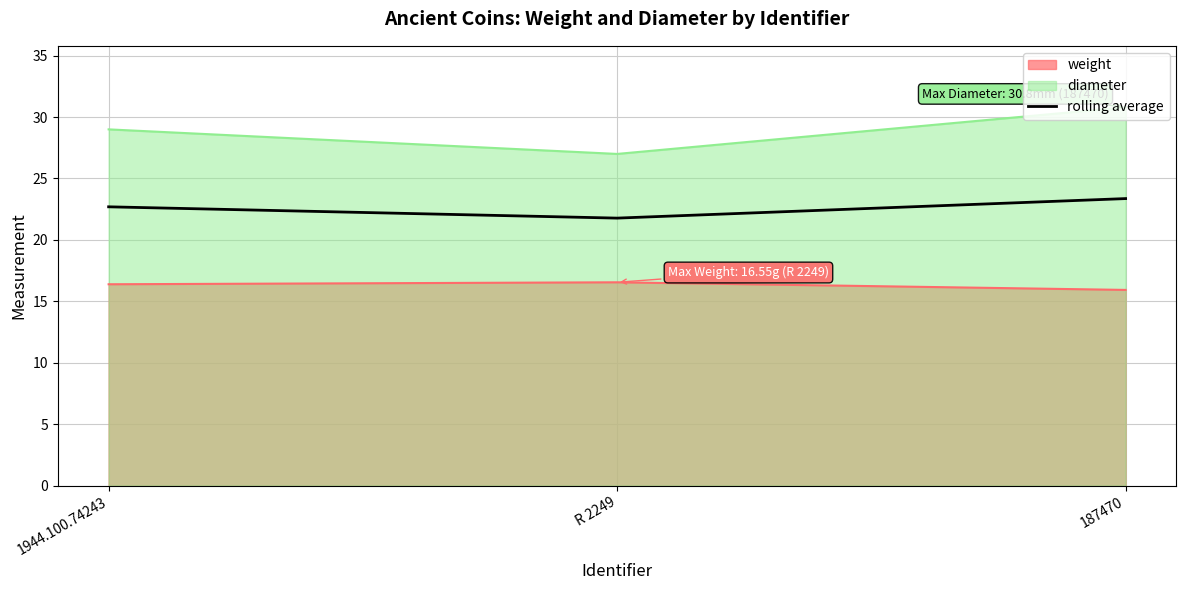

Rank the series at 1944.100.74243 from highest to lowest value.

diameter, rolling average, weight